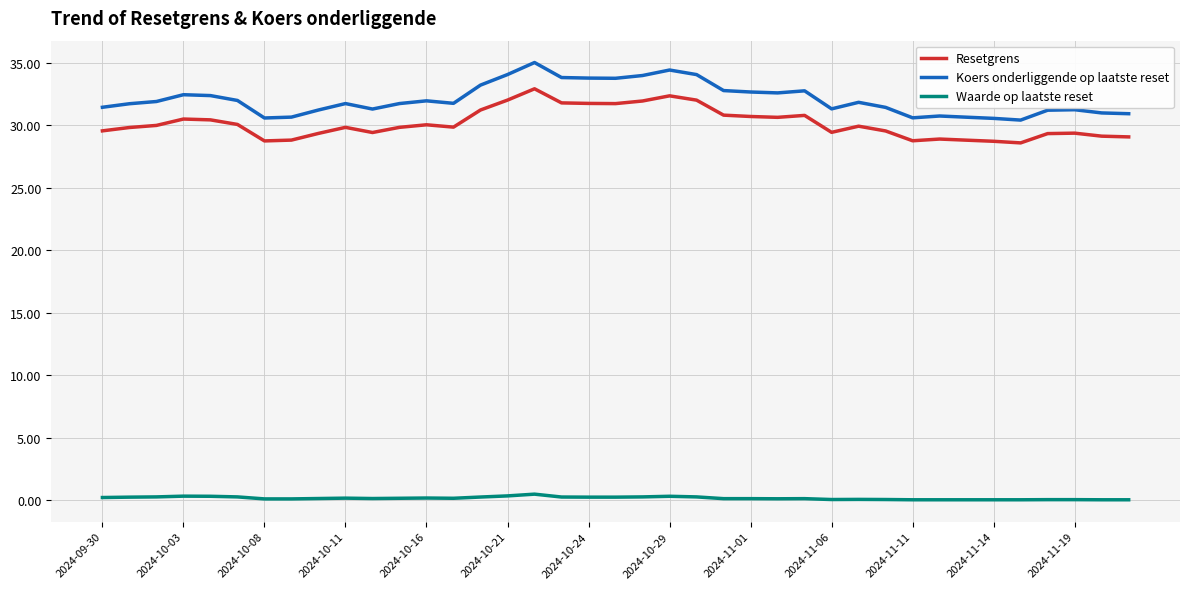

List the series in order of their peak value, highest first.

Koers onderliggende op laatste reset, Resetgrens, Waarde op laatste reset